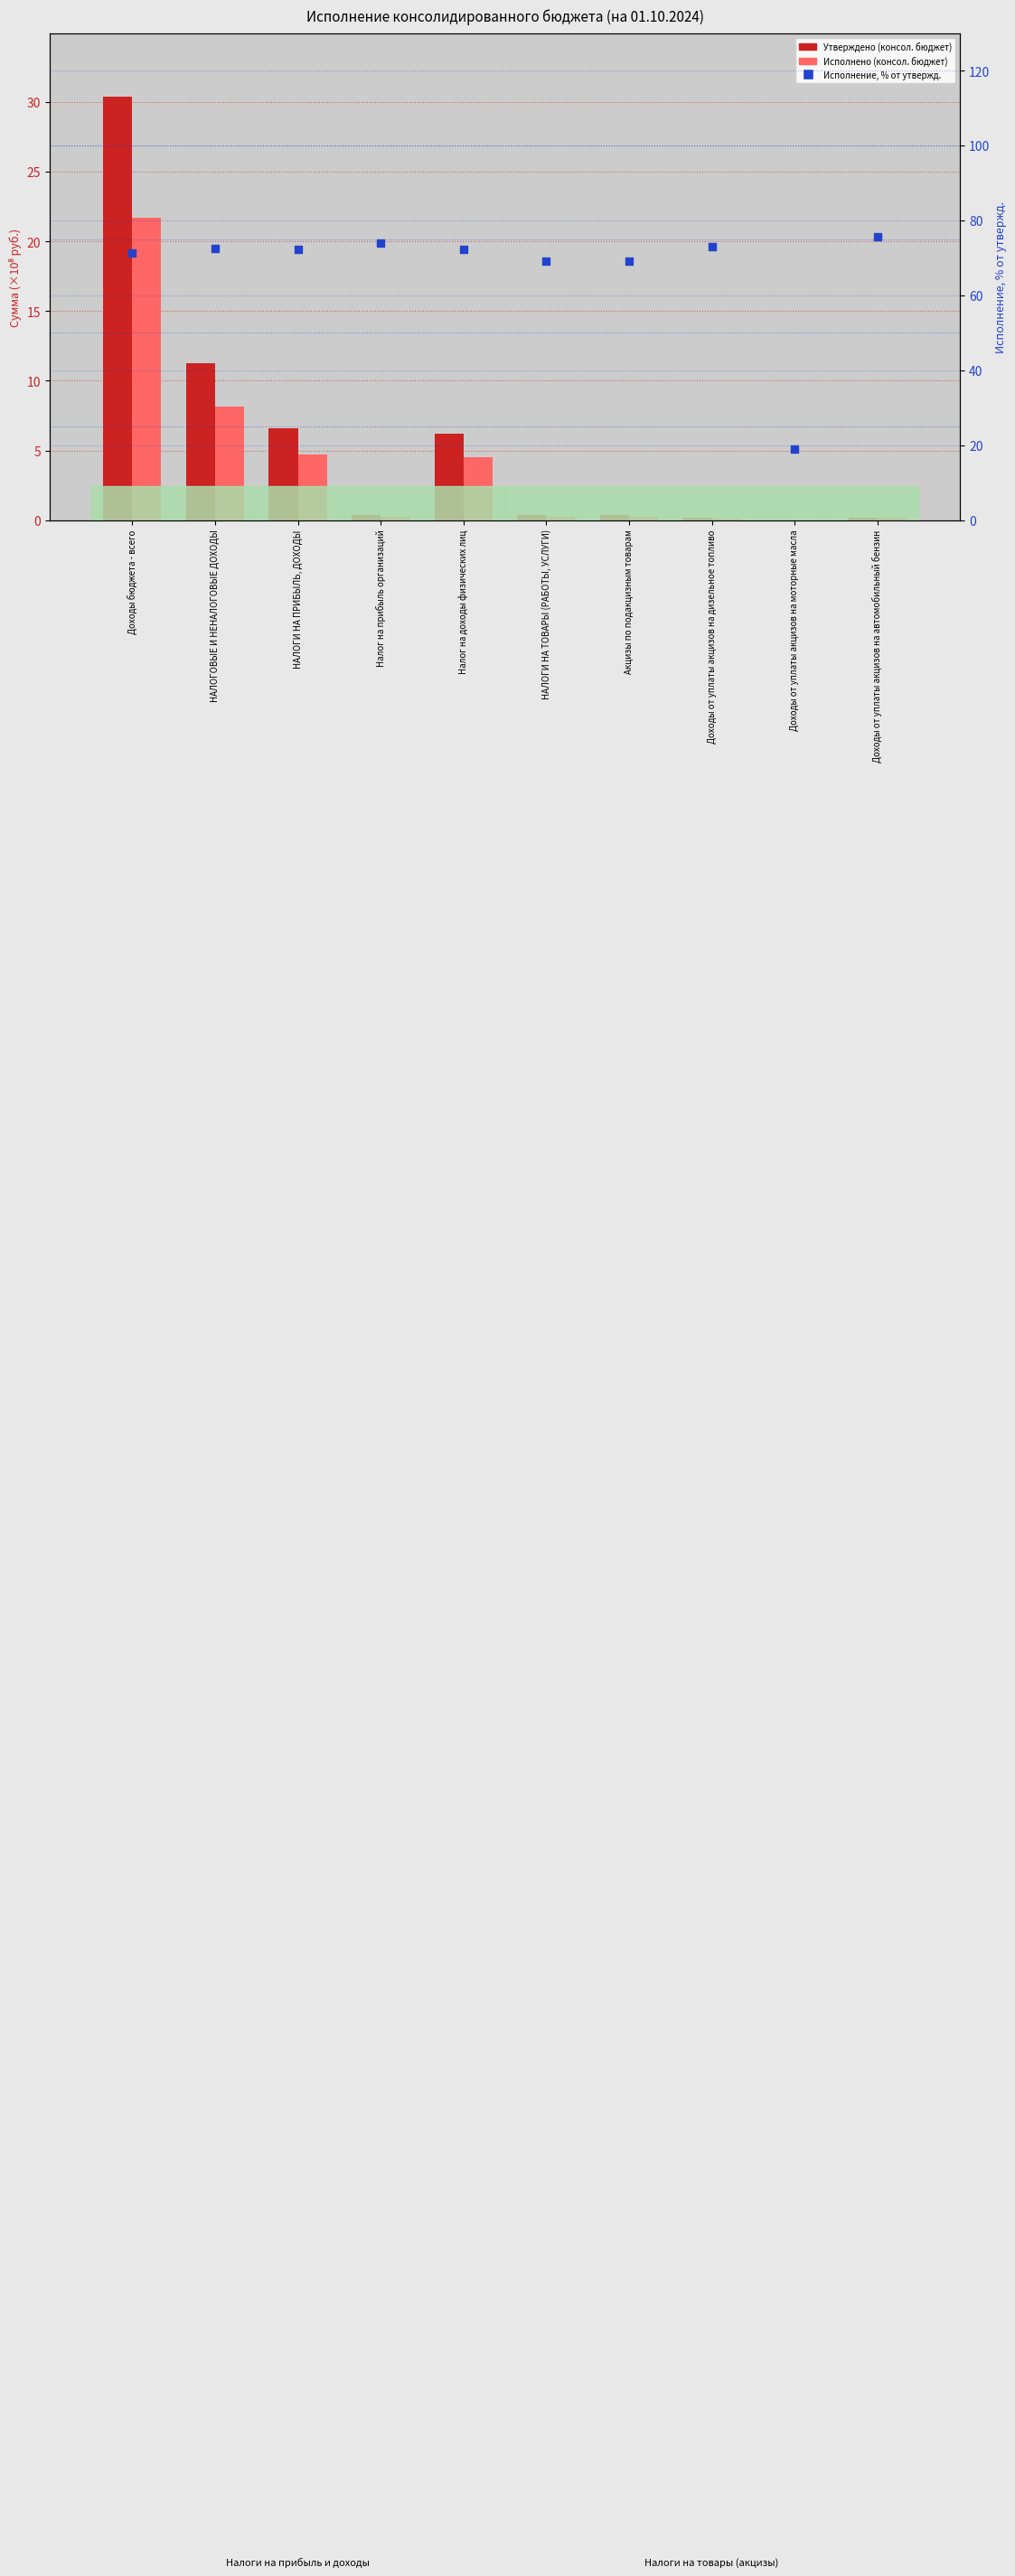

Which series has the largest Y range (max minus min)?

Исполнение, % от утвержд.